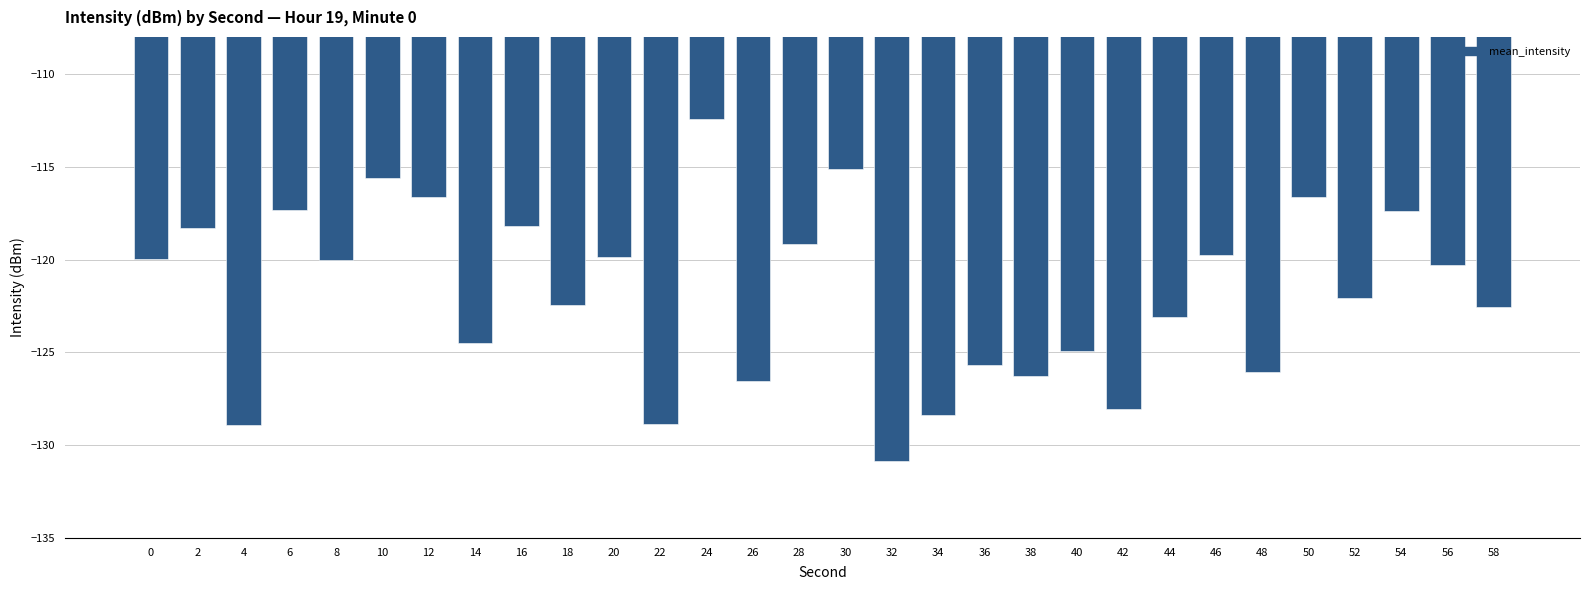

What is the smallest value displayed?

-130.9